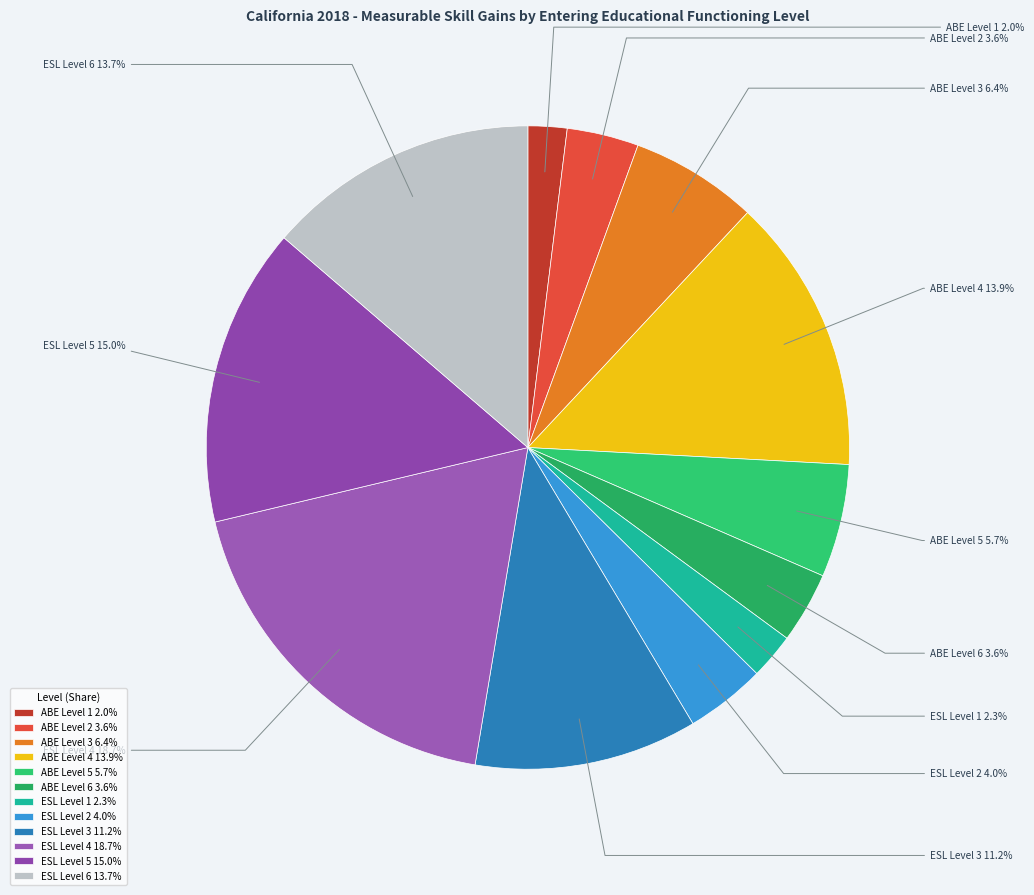

To the nearest percent, what is the difference between the ABE Level 6 and ESL Level 6 slice percentages?

10%